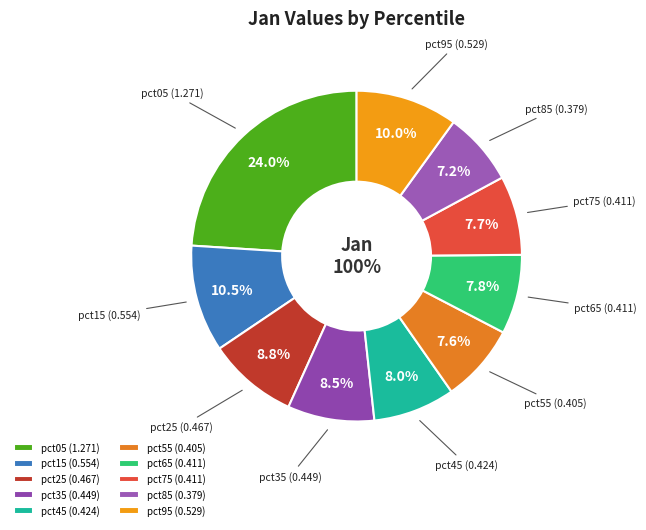

To the nearest percent, what is the difference between the pct15 and pct55 slice percentages?

3%